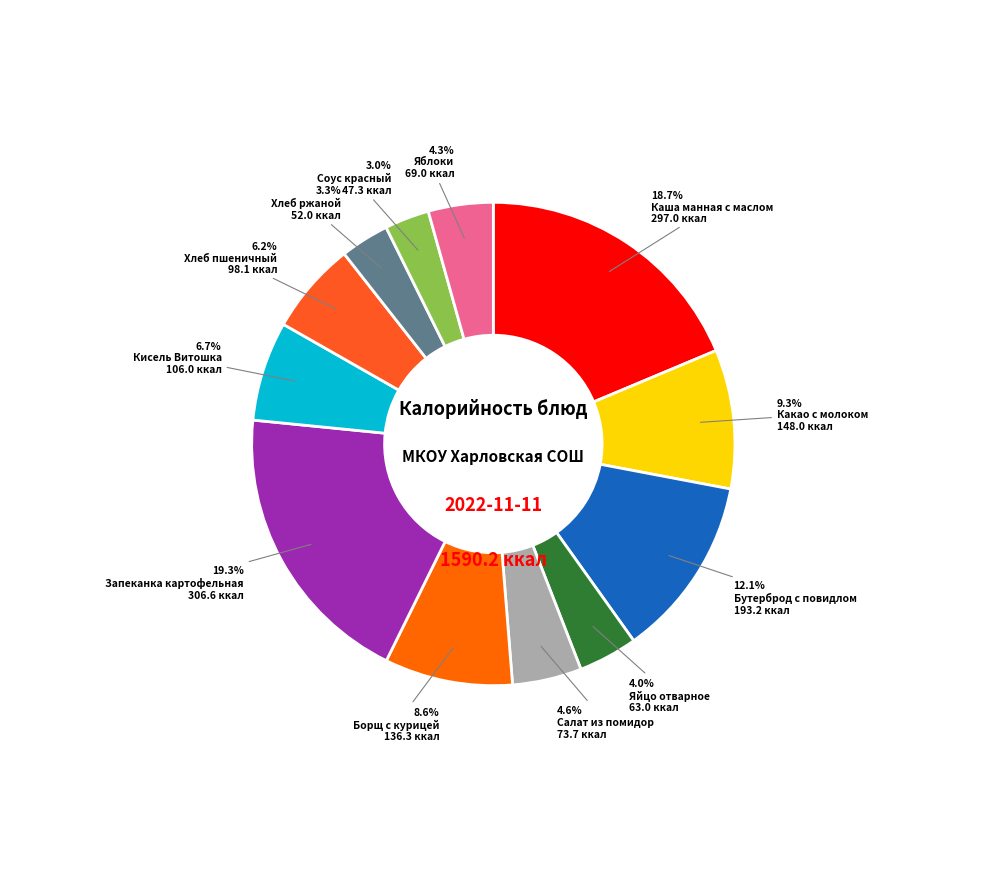

To the nearest percent, what is the difference between the largest and smallest slice percentages?

16%